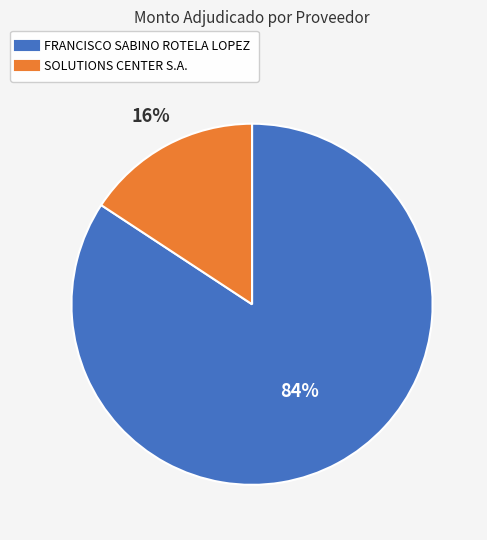

Do FRANCISCO SABINO ROTELA LOPEZ and SOLUTIONS CENTER S.A. together represent more than half of the pie?

Yes